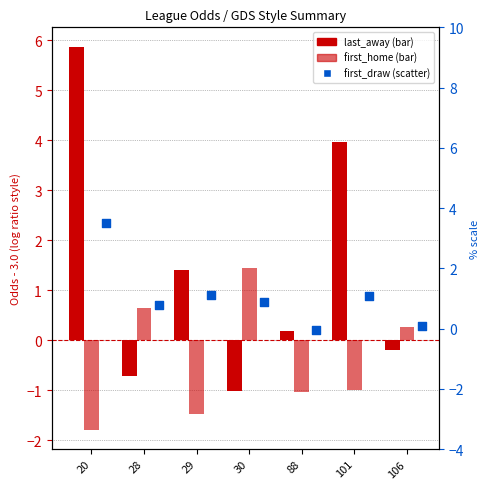

Which series has the largest total across all categories?

last_away